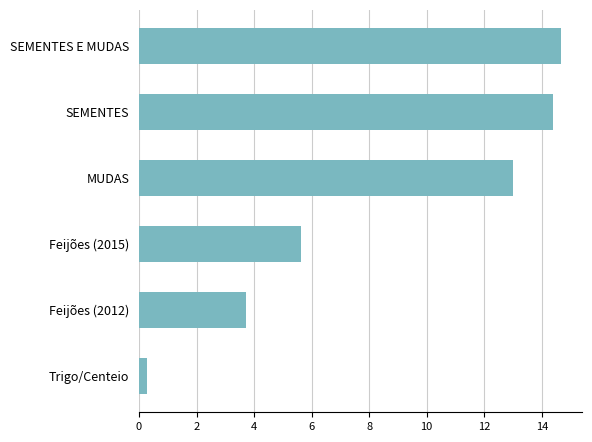

Where is the data nearest to the value 7?

Feijões (2015)